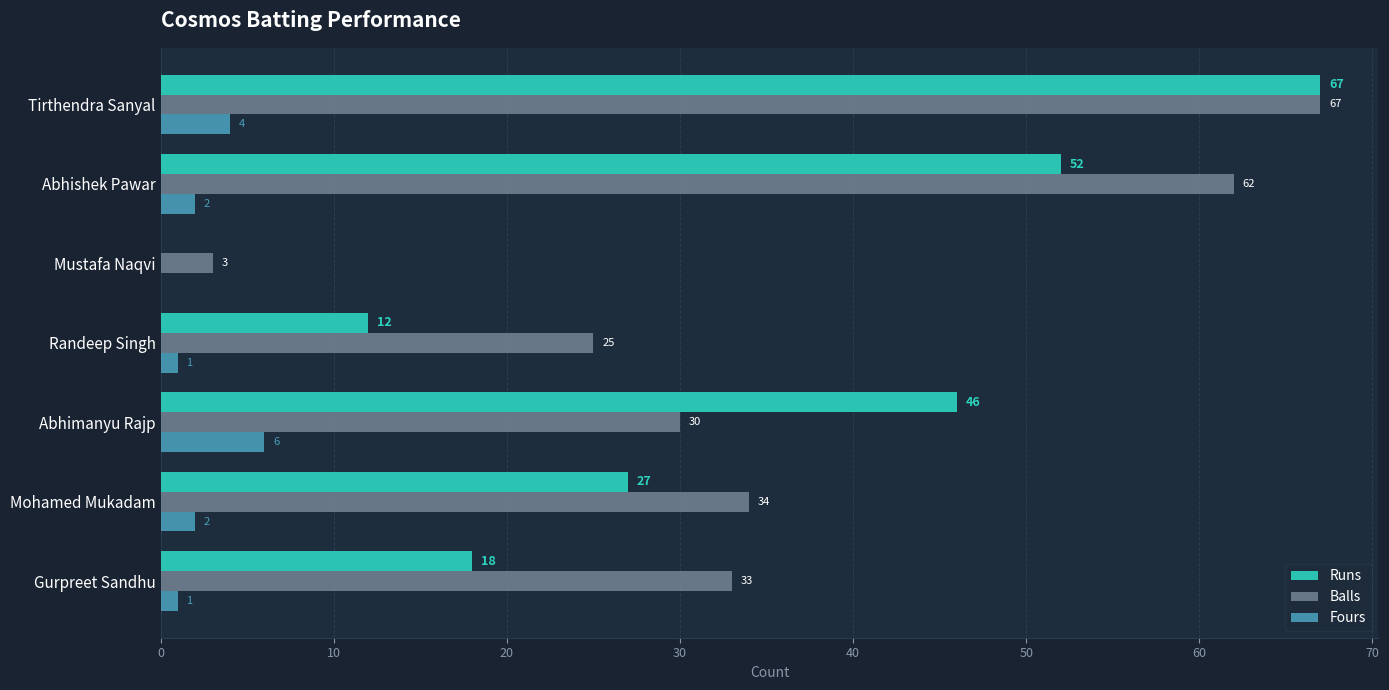

Count the number of data series in this chart.

3